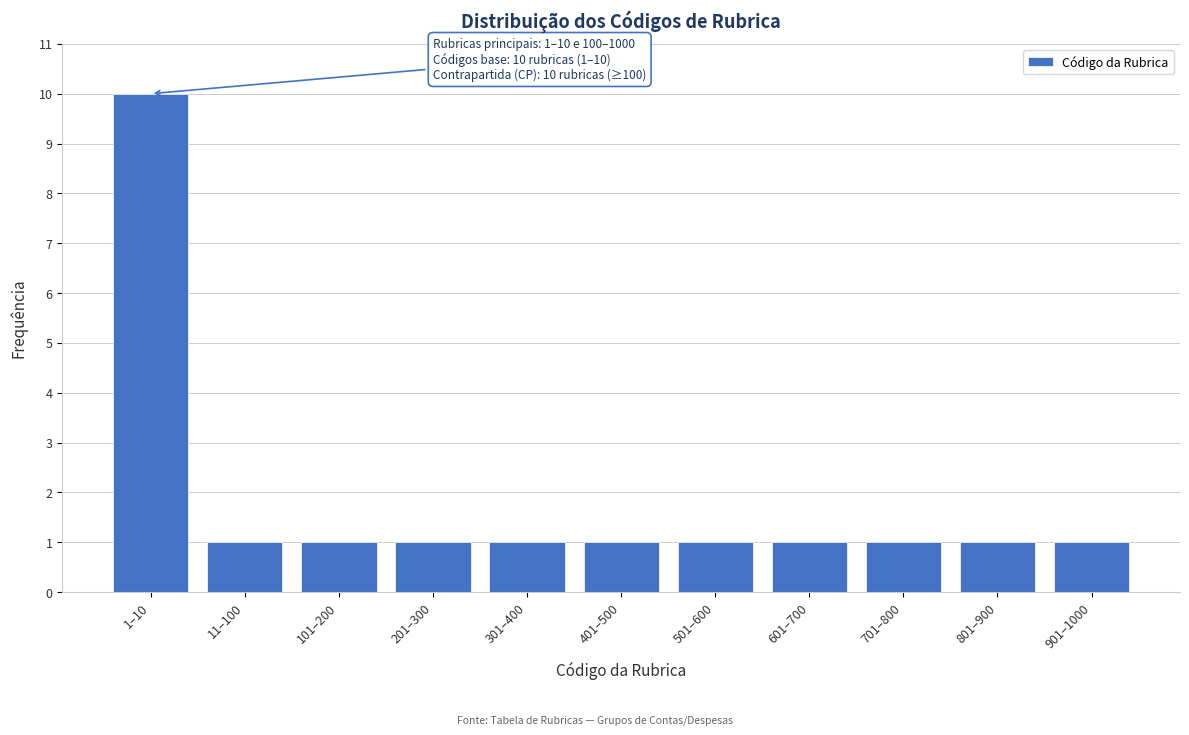

Reading left to right, transcribe all the data shown in this chart.

10	1	1	1	1	1	1	1	1	1	1